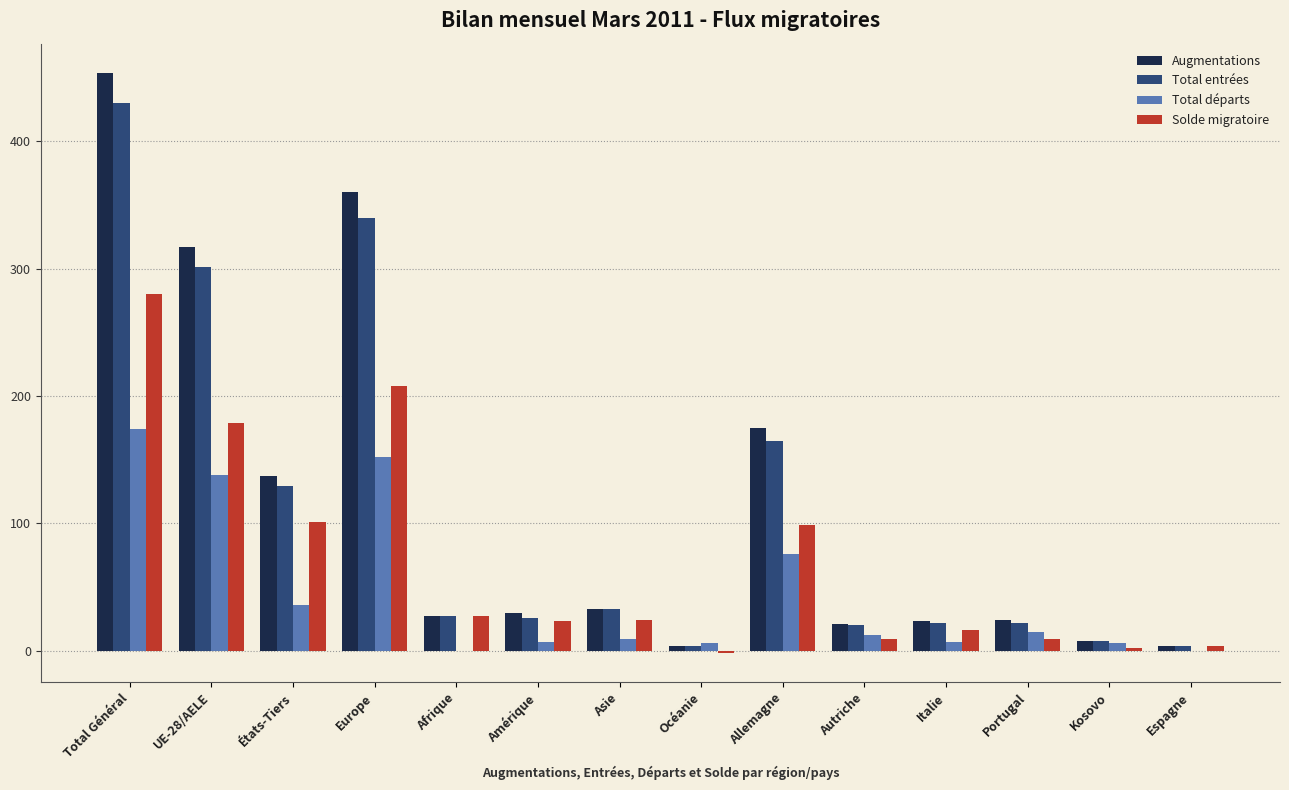

True or false: Total départs has a value of 76 at Allemagne.

True